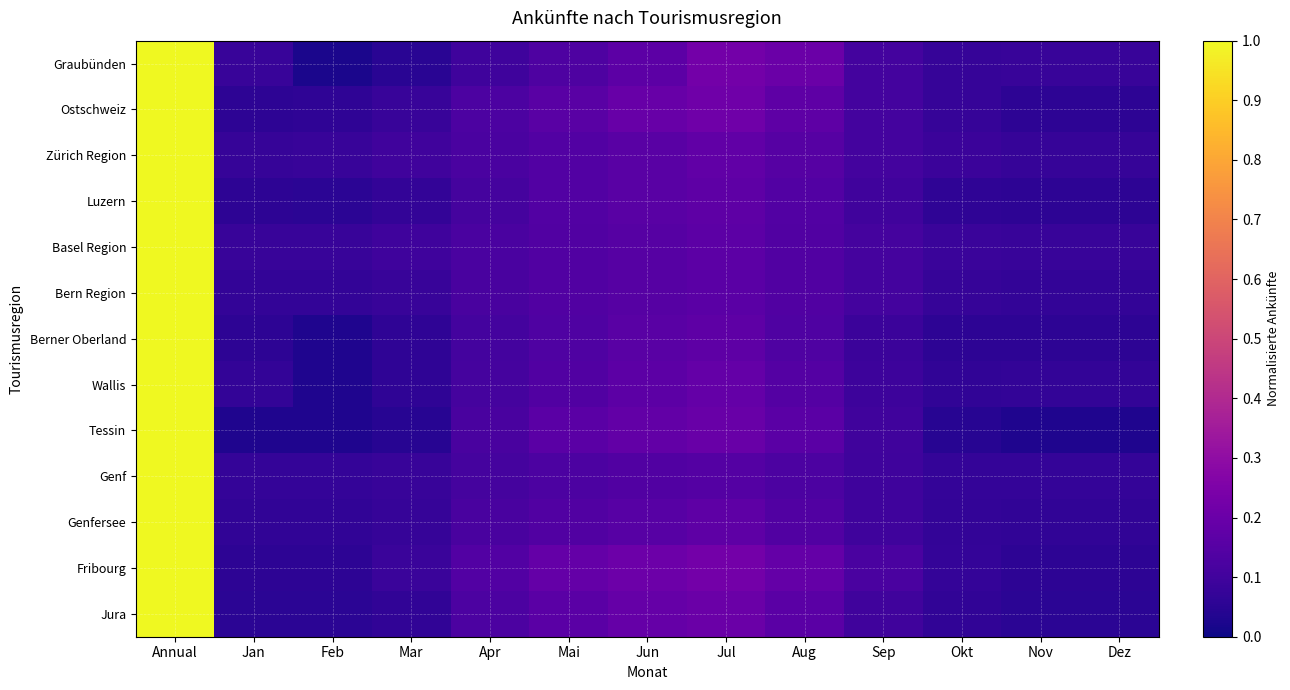

Reading left to right, what are all the values shown in this chart?

Graubünden: Annual=1.0	Jan=0.1	Feb=0.0	Mar=0.0	Apr=0.1	Mai=0.1	Jun=0.2	Jul=0.2	Aug=0.2	Sep=0.1	Okt=0.1	Nov=0.1	Dez=0.1
Ostschweiz: Annual=1.0	Jan=0.1	Feb=0.1	Mar=0.1	Apr=0.1	Mai=0.2	Jun=0.2	Jul=0.2	Aug=0.2	Sep=0.1	Okt=0.1	Nov=0.1	Dez=0.1
Zürich Region: Annual=1.0	Jan=0.1	Feb=0.1	Mar=0.1	Apr=0.1	Mai=0.1	Jun=0.2	Jul=0.2	Aug=0.1	Sep=0.1	Okt=0.1	Nov=0.1	Dez=0.1
Luzern: Annual=1.0	Jan=0.1	Feb=0.1	Mar=0.1	Apr=0.1	Mai=0.1	Jun=0.2	Jul=0.2	Aug=0.1	Sep=0.1	Okt=0.1	Nov=0.1	Dez=0.1
Basel Region: Annual=1.0	Jan=0.1	Feb=0.1	Mar=0.1	Apr=0.1	Mai=0.1	Jun=0.2	Jul=0.2	Aug=0.1	Sep=0.1	Okt=0.1	Nov=0.1	Dez=0.1
Bern Region: Annual=1.0	Jan=0.1	Feb=0.1	Mar=0.1	Apr=0.1	Mai=0.1	Jun=0.2	Jul=0.2	Aug=0.1	Sep=0.1	Okt=0.1	Nov=0.1	Dez=0.1
Berner Oberland: Annual=1.0	Jan=0.1	Feb=0.0	Mar=0.1	Apr=0.1	Mai=0.1	Jun=0.2	Jul=0.2	Aug=0.1	Sep=0.1	Okt=0.1	Nov=0.1	Dez=0.1
Wallis: Annual=1.0	Jan=0.1	Feb=0.0	Mar=0.1	Apr=0.1	Mai=0.1	Jun=0.2	Jul=0.2	Aug=0.1	Sep=0.1	Okt=0.1	Nov=0.1	Dez=0.1
Tessin: Annual=1.0	Jan=0.0	Feb=0.0	Mar=0.0	Apr=0.1	Mai=0.2	Jun=0.2	Jul=0.2	Aug=0.2	Sep=0.1	Okt=0.0	Nov=0.0	Dez=0.0
Genf: Annual=1.0	Jan=0.1	Feb=0.1	Mar=0.1	Apr=0.1	Mai=0.1	Jun=0.1	Jul=0.1	Aug=0.1	Sep=0.1	Okt=0.1	Nov=0.1	Dez=0.1
Genfersee: Annual=1.0	Jan=0.1	Feb=0.1	Mar=0.1	Apr=0.1	Mai=0.1	Jun=0.2	Jul=0.2	Aug=0.1	Sep=0.1	Okt=0.1	Nov=0.1	Dez=0.1
Fribourg: Annual=1.0	Jan=0.1	Feb=0.1	Mar=0.1	Apr=0.1	Mai=0.2	Jun=0.2	Jul=0.2	Aug=0.2	Sep=0.1	Okt=0.1	Nov=0.1	Dez=0.1
Jura: Annual=1.0	Jan=0.1	Feb=0.1	Mar=0.1	Apr=0.1	Mai=0.2	Jun=0.2	Jul=0.2	Aug=0.2	Sep=0.1	Okt=0.1	Nov=0.1	Dez=0.1